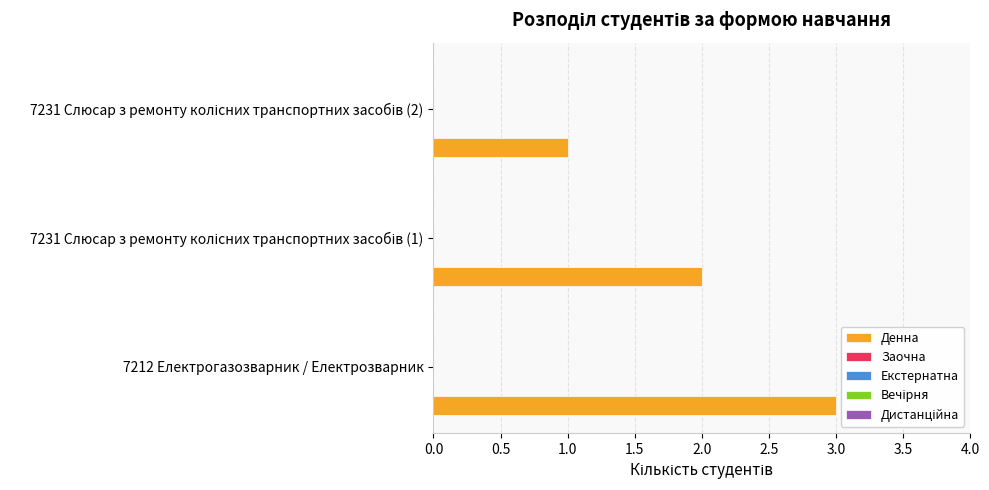

List the labels in order of Заочна value, smallest first.

0.0, 0.5, 1.0